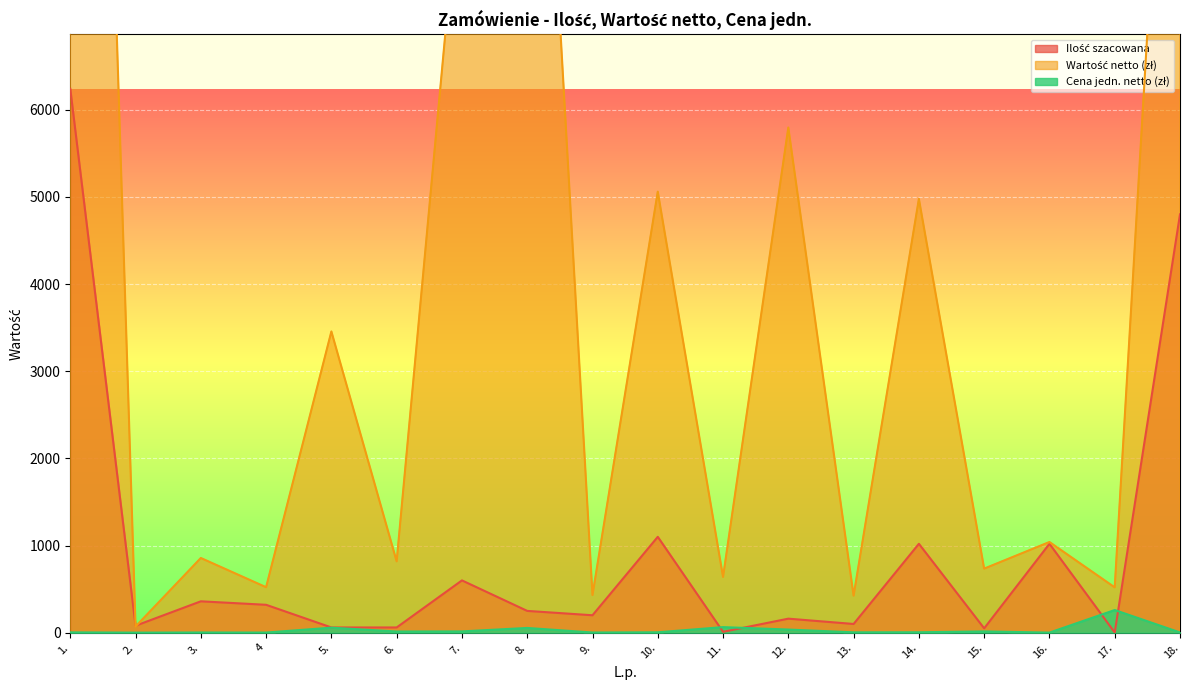

At which category does Wartość netto (zł) reach its first local valley?

2.